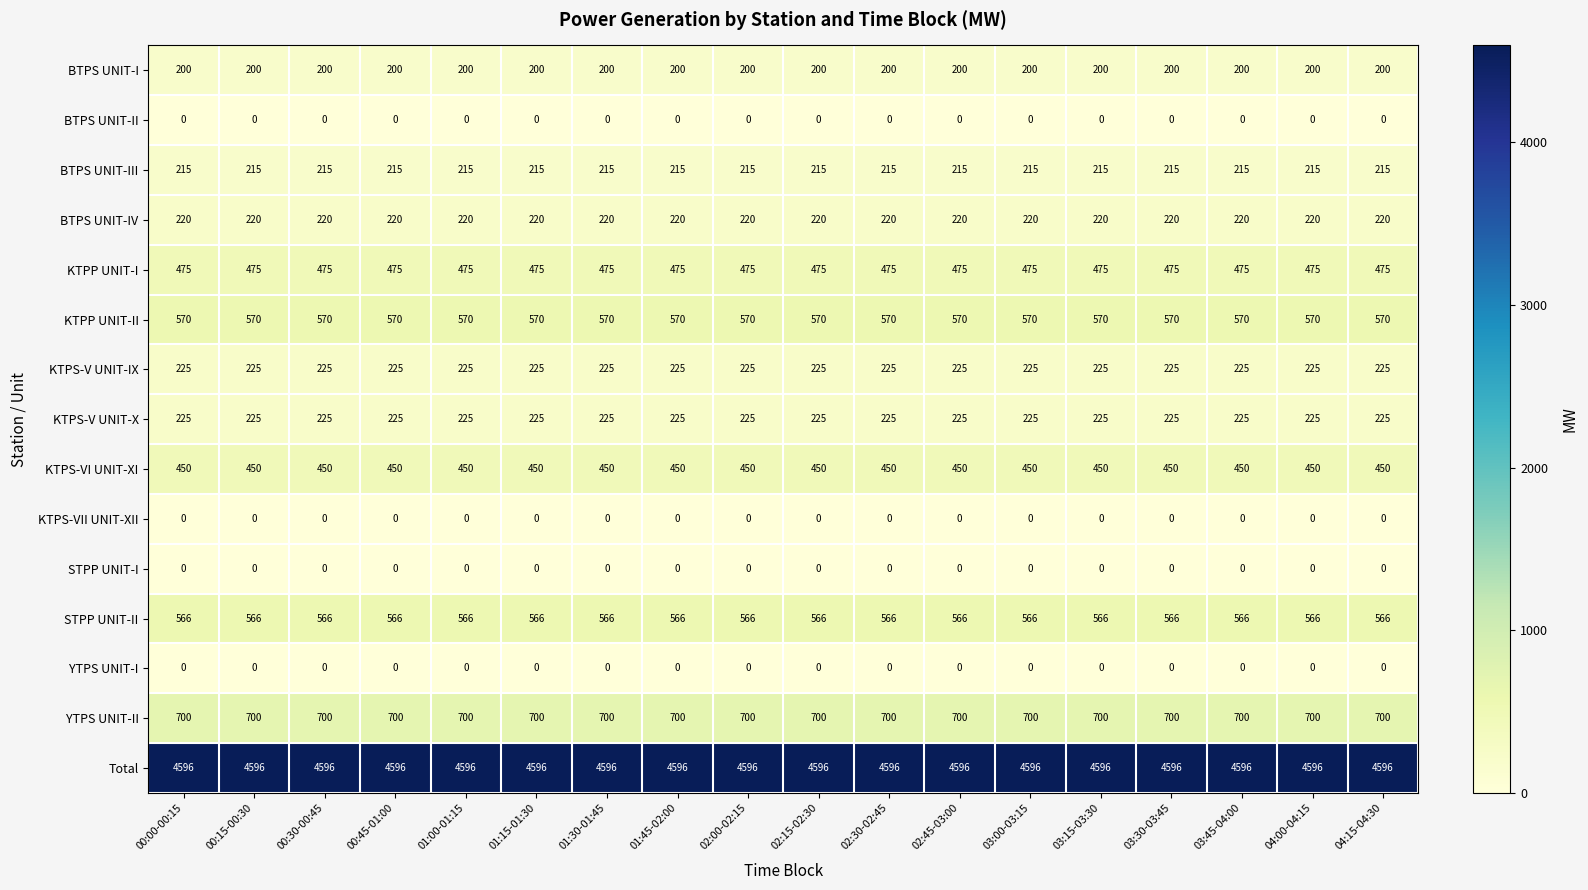

What is the maximum value shown in the chart?

4596